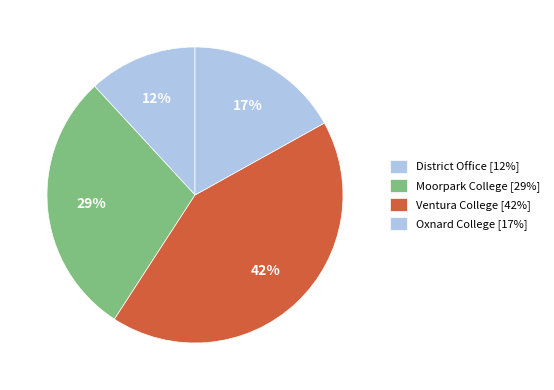

How many slices are in this pie chart?

4